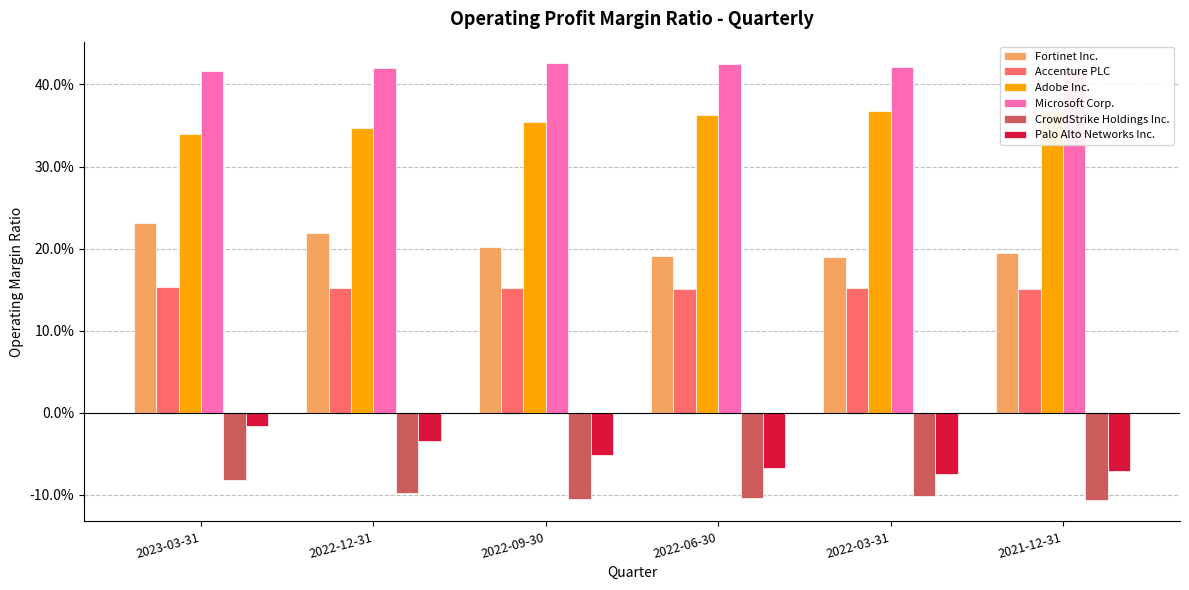

At which label is Palo Alto Networks Inc. closest to 0?

2023-03-31